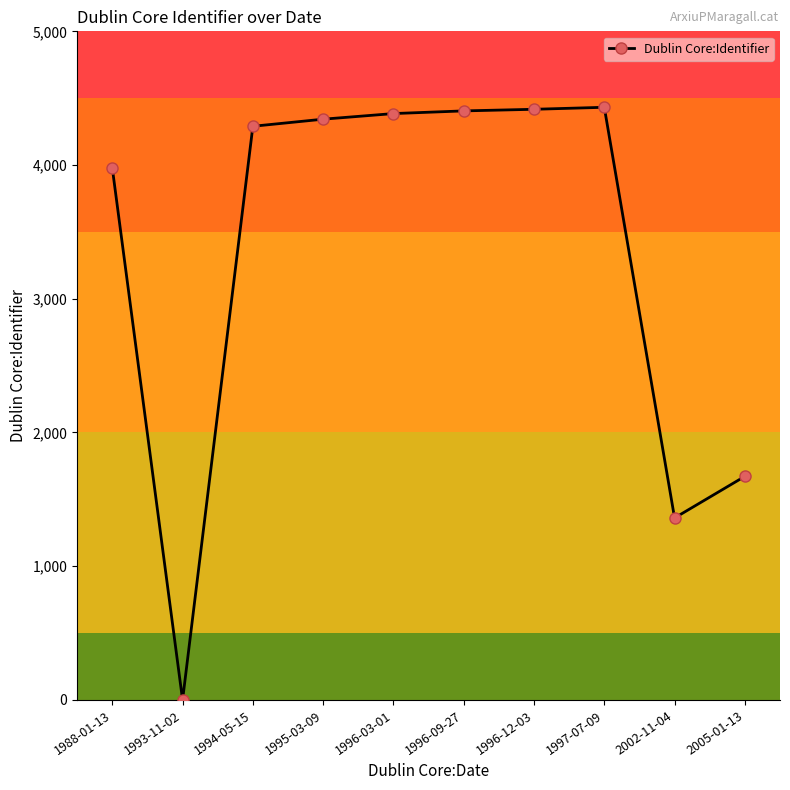

True or false: there are more than 0 points higher than both neighbors.

True